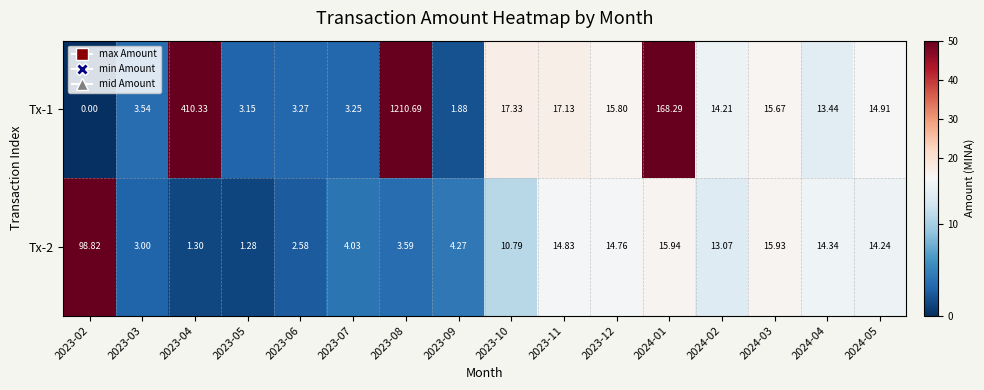

Rank the series at 2023-04 from lowest to highest value.

Tx-2, Tx-1